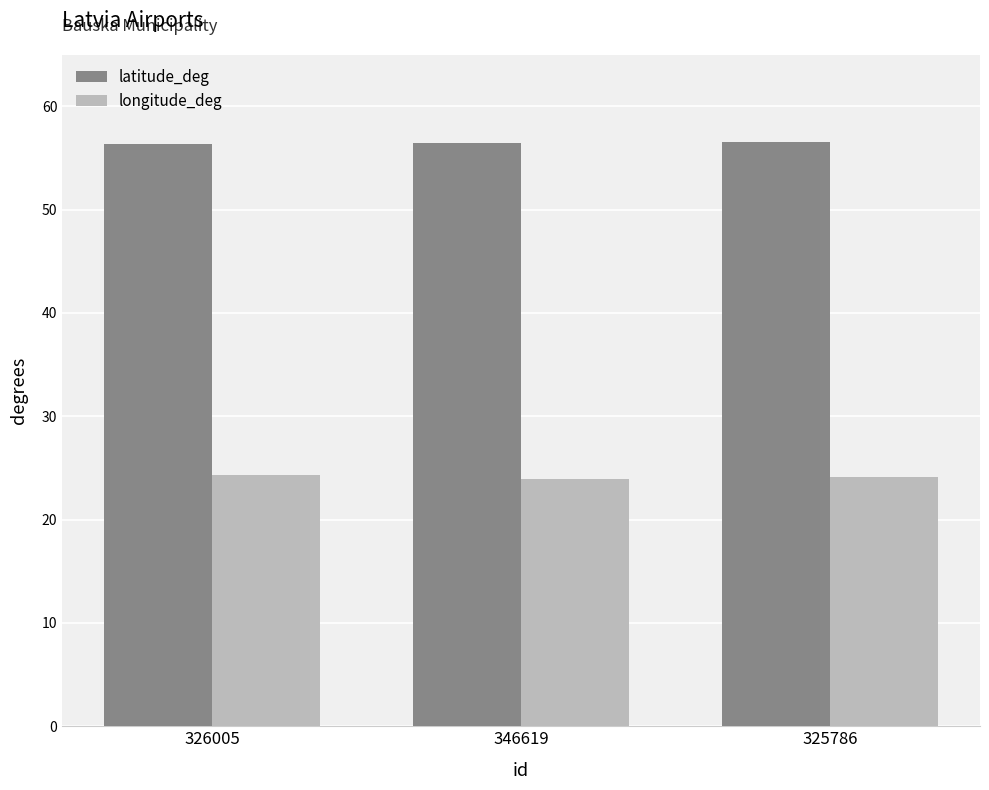

The longitude_deg series shows 24.1 at 325786. True or false?

True